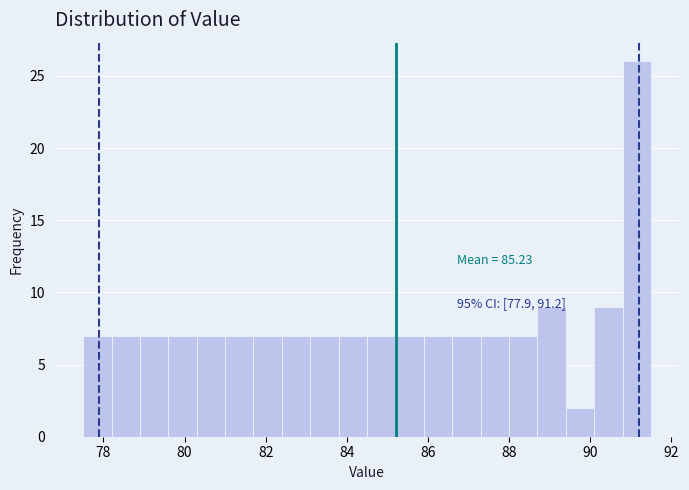

Around what value on the x-axis is the tallest bar? Give the approximate position of its centre, as read against the axis.

91.2